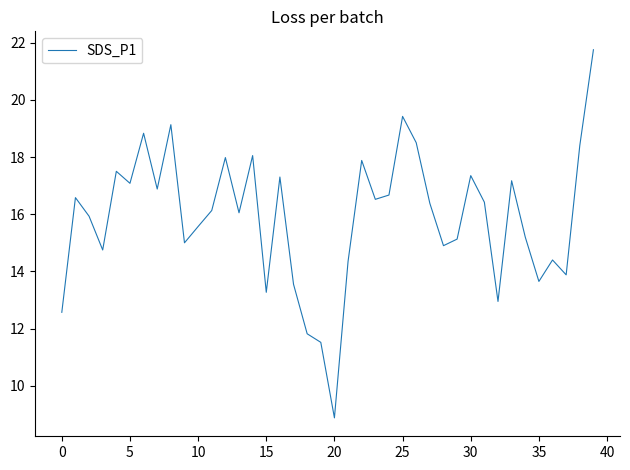

What is the greatest value displayed?

21.8